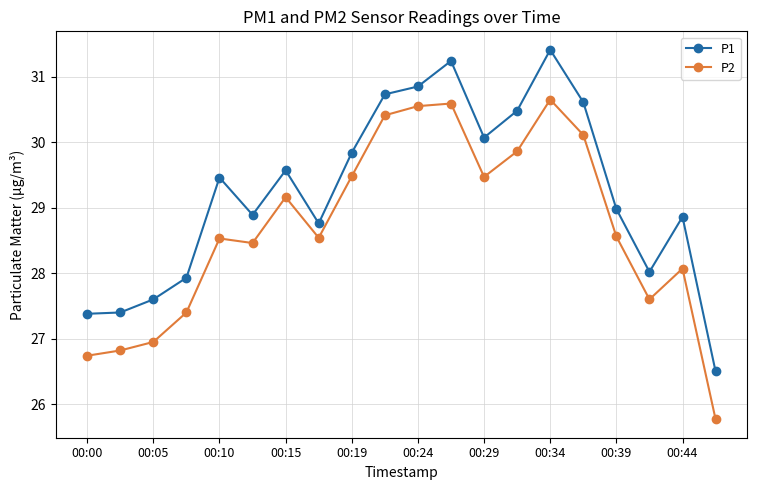

What is the value of the P2 point at the 10th from the left?

30.4